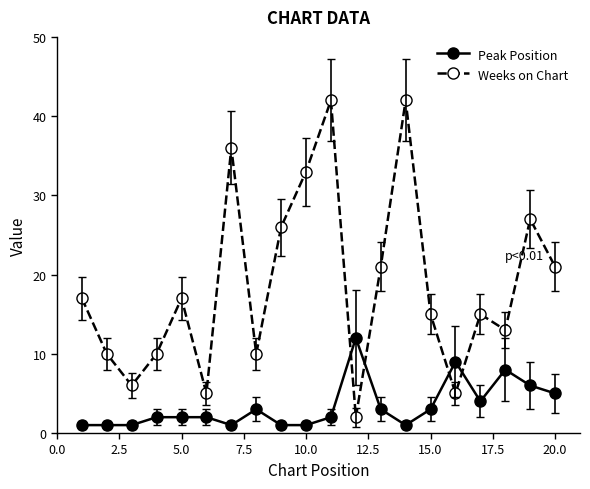

Which series has the largest total across all categories?

Weeks on Chart